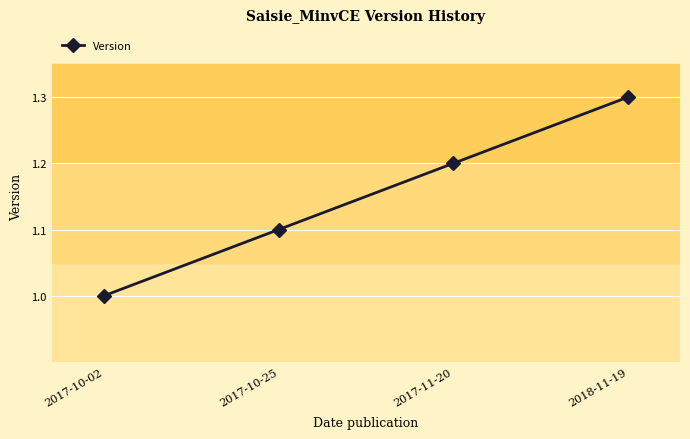

Which has a higher value, 2018-11-19 or 2017-11-20?

2018-11-19